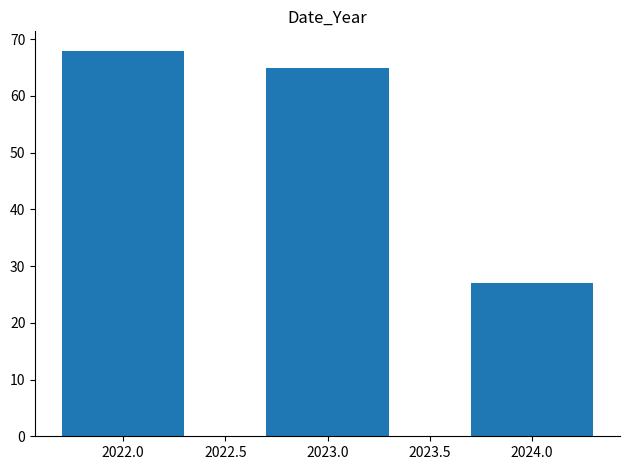

Reading left to right, transcribe all the data shown in this chart.

2022.0=68	2023.0=65	2024.0=27